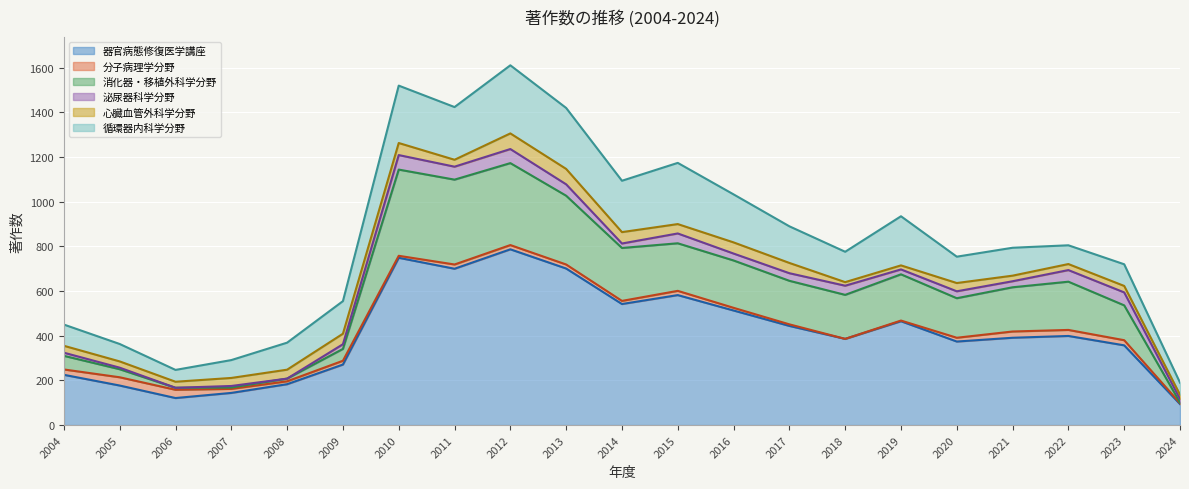

What is the sum of all 循環器内科学分野 values?

3361